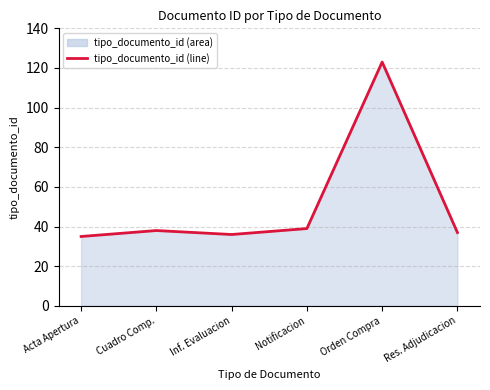

At which label is the value closest to 79?

Notificacion